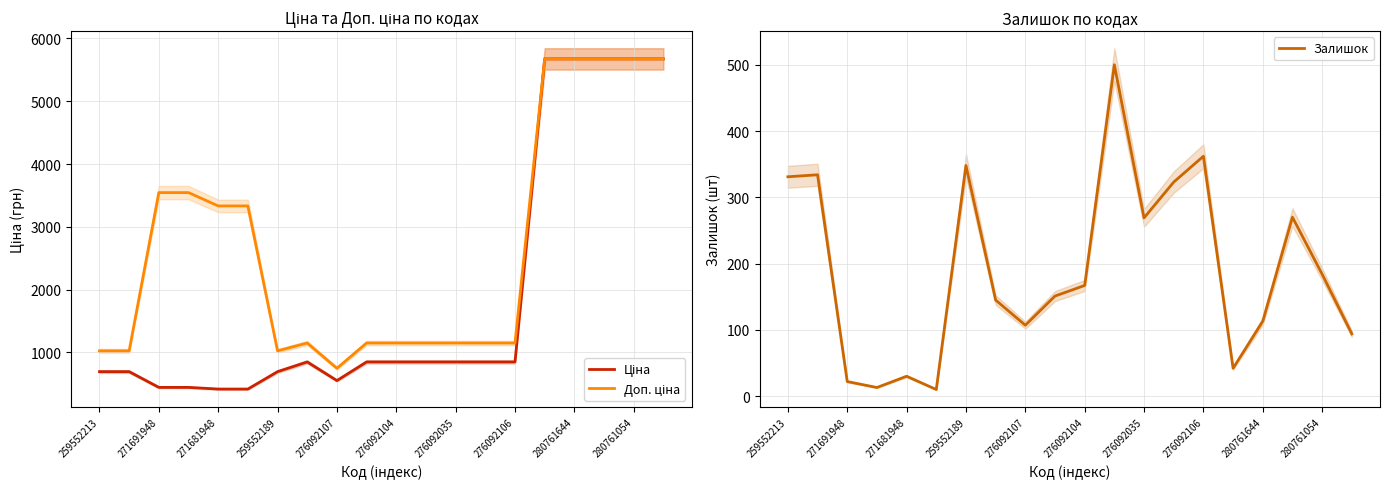

The value of Залишок at 280761054 is 184. True or false?

True